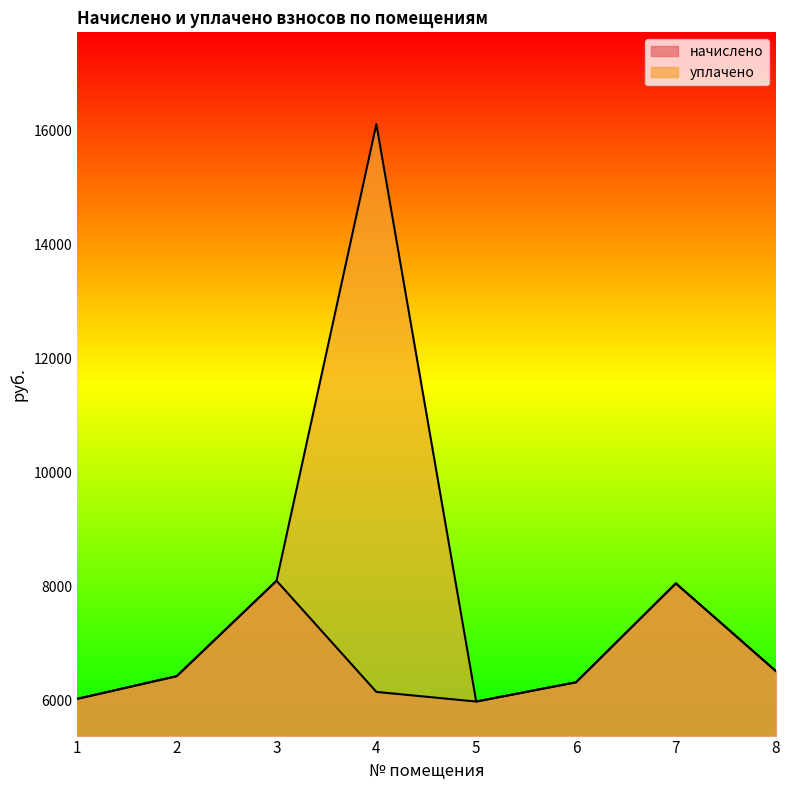

What is the average value of the уплачено series?

7936.7